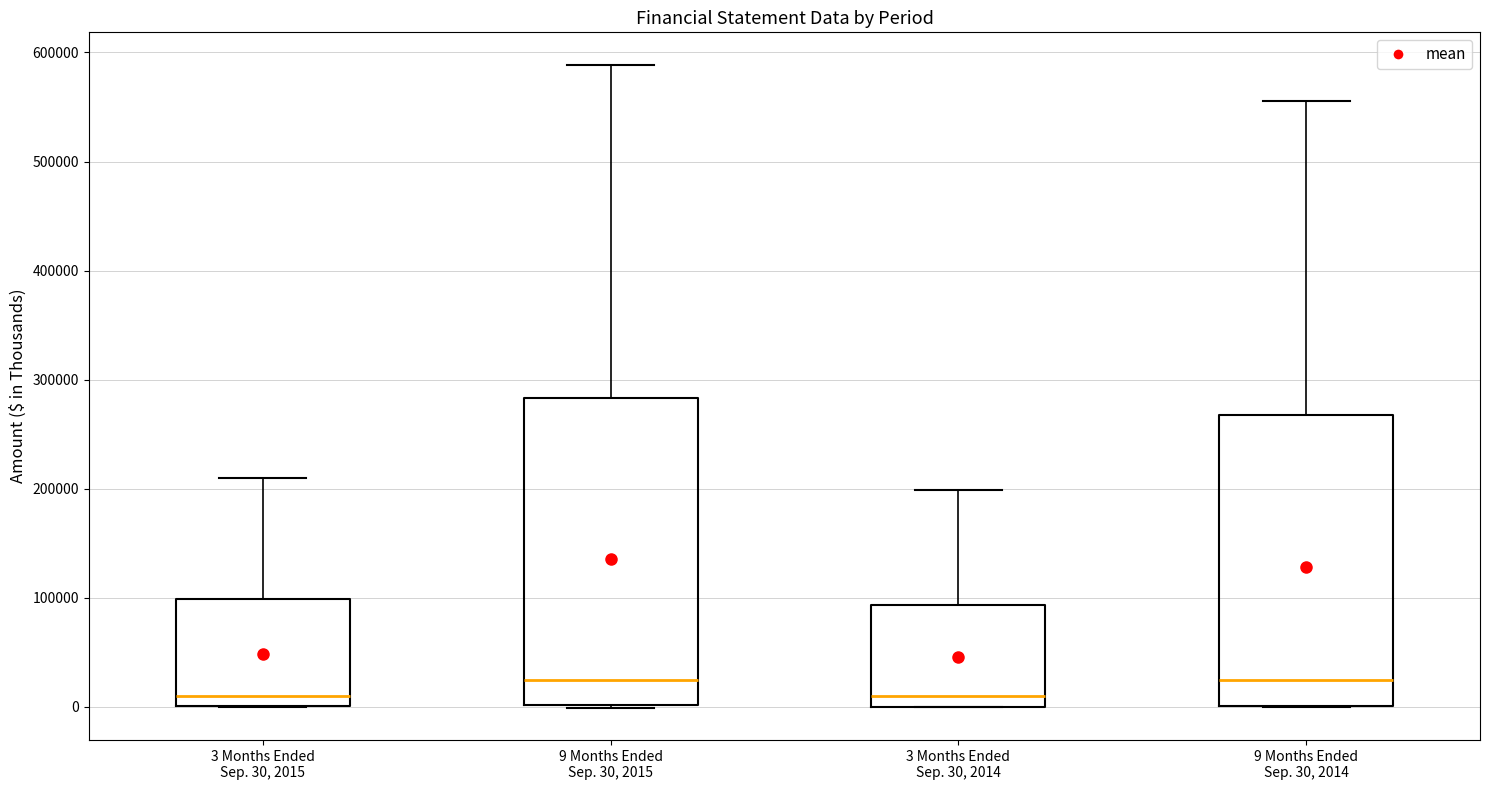

Comparing the boxes themselves (not the whiskers), which one is the tallest?

9 Months Ended Sep. 30, 2015